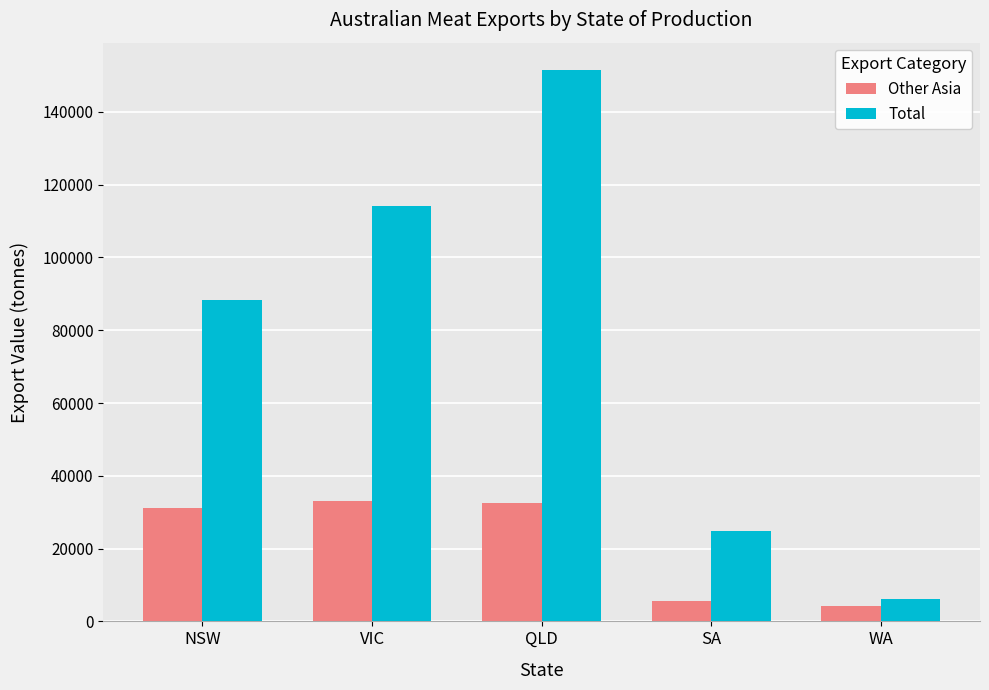

Which series has the largest total across all categories?

Total